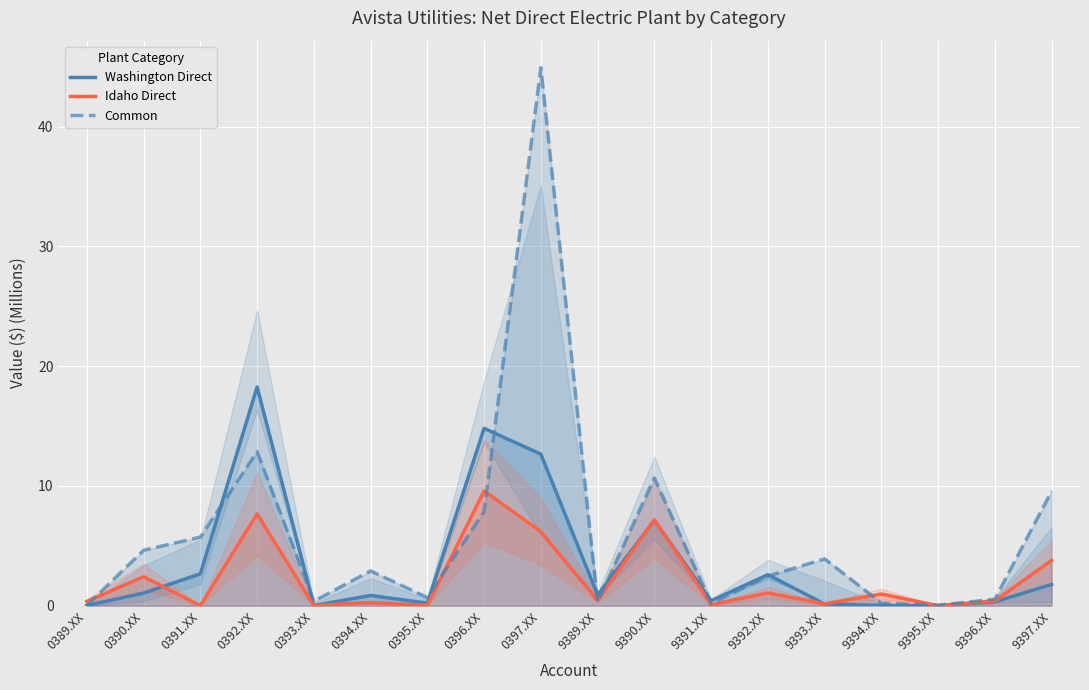

What is the spread (max minus min) of values at 0392.XX?

10.6